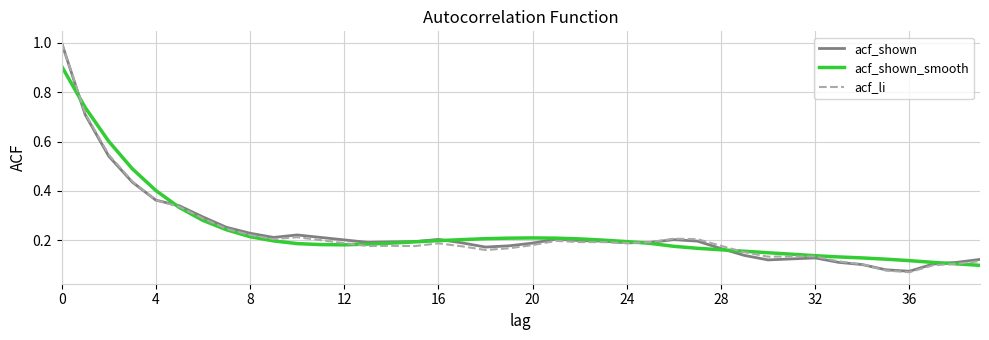

What is the maximum value shown in the chart?

1.0